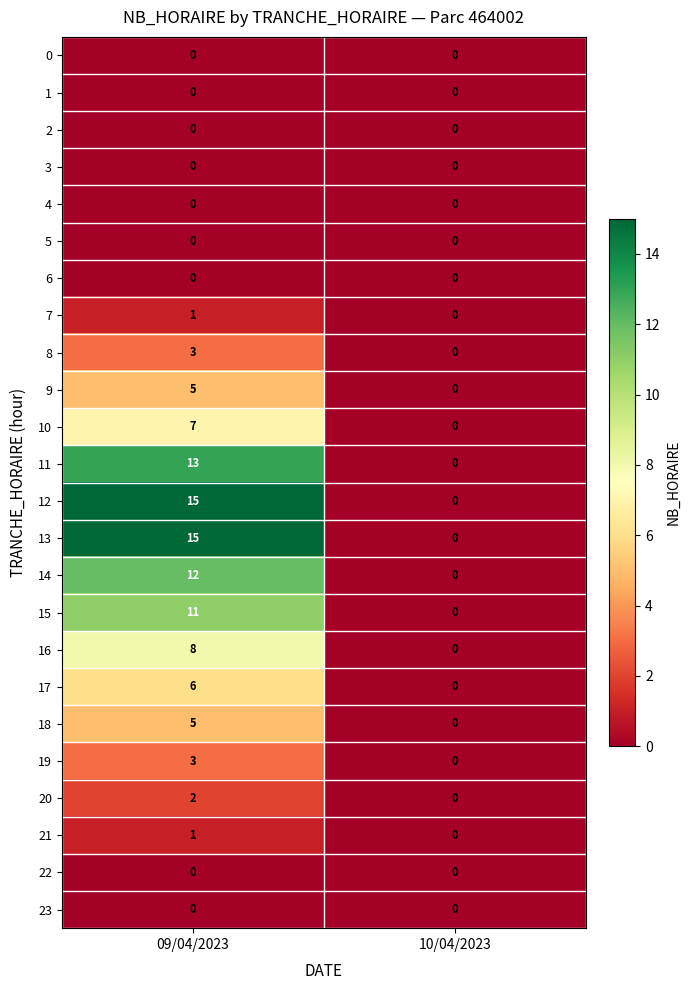

What is the total value across all series at 09/04/2023?

107